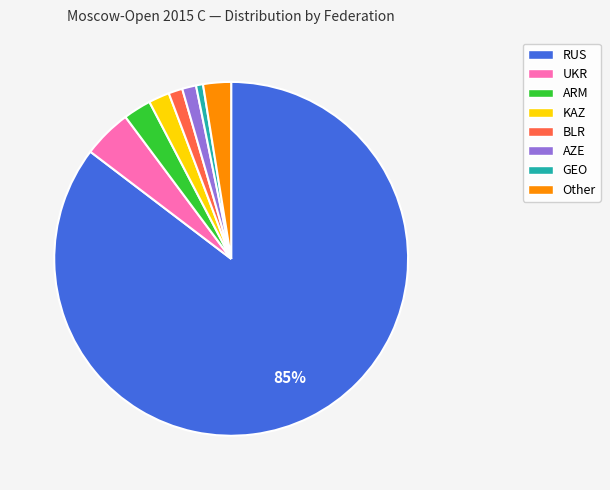

To the nearest percent, what is the average slice percentage?

12%